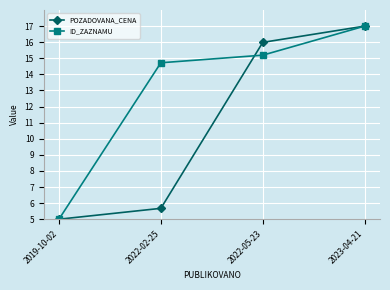

Is this an area chart (filled region under the line)?

No